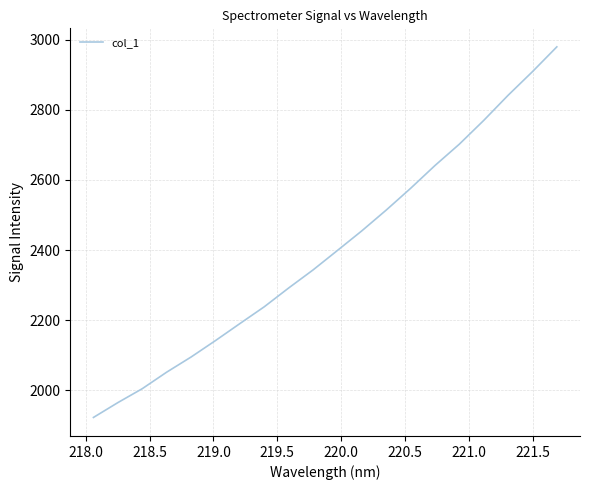

What is the maximum value shown in the chart?

2979.2